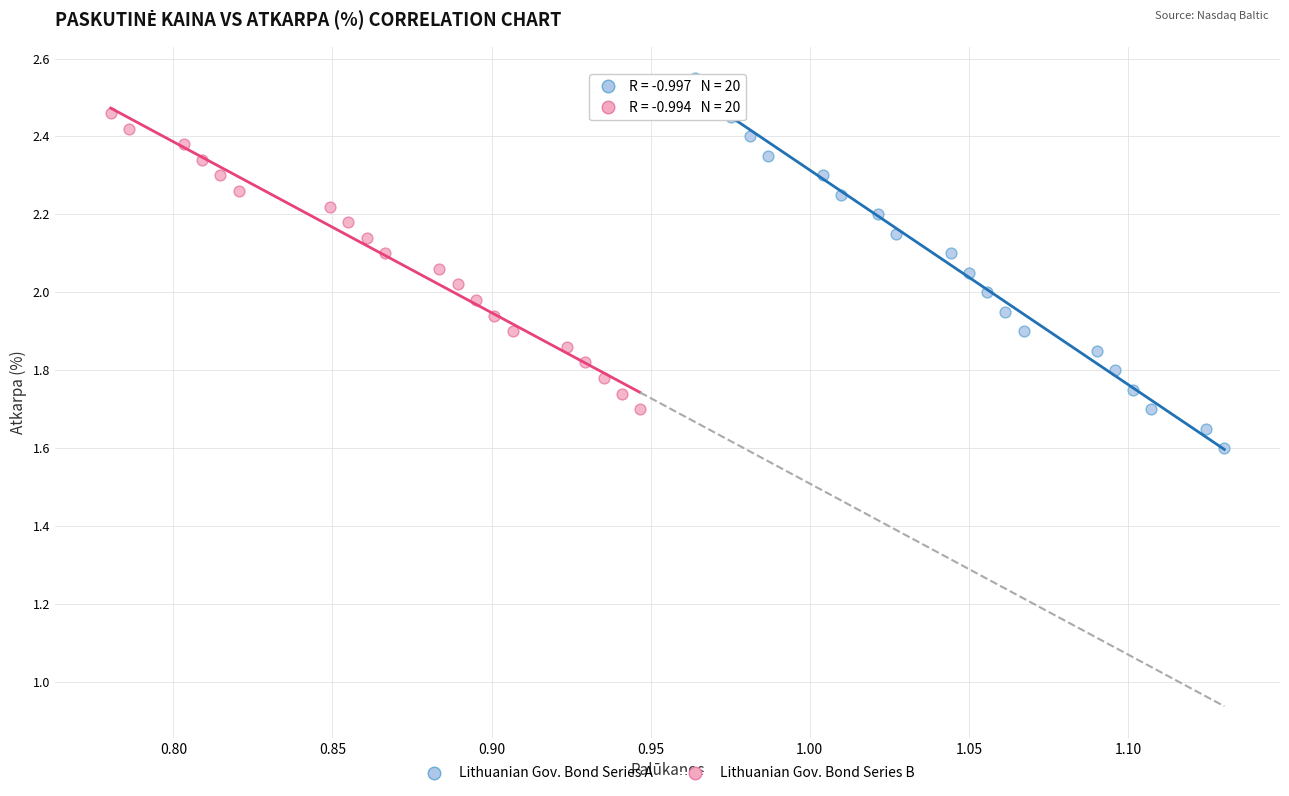

What are all the series names shown in the legend?

Lithuanian Gov. Bond Series A, Lithuanian Gov. Bond Series B